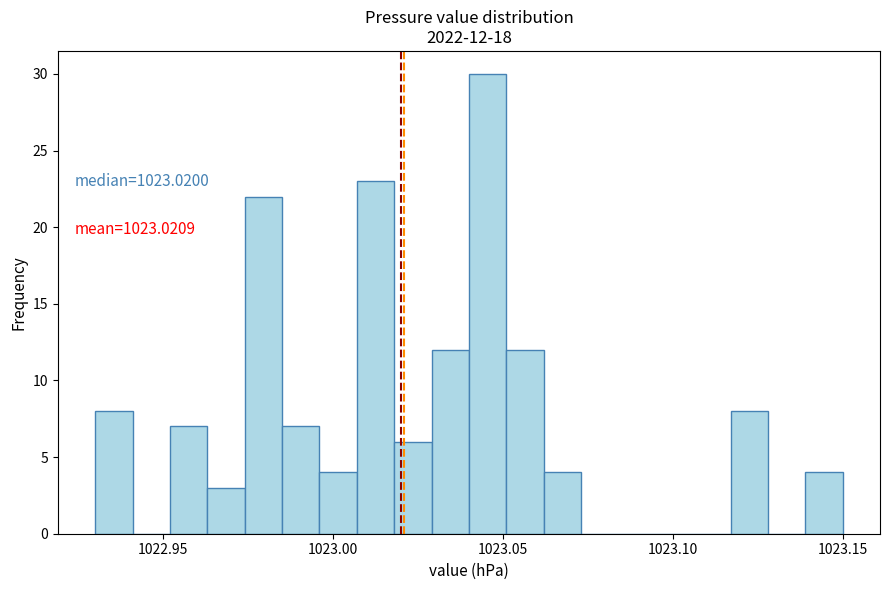

Read against the x-axis, roughly where is the centre of the tallest bar?

1023.045